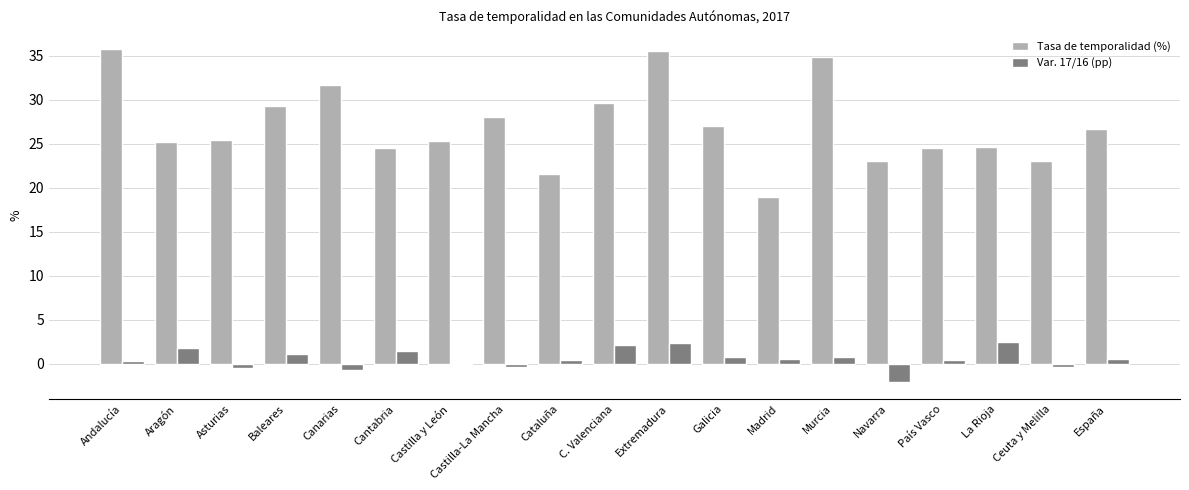

Where does the Tasa de temporalidad (%) series first go above 25?

Andalucía